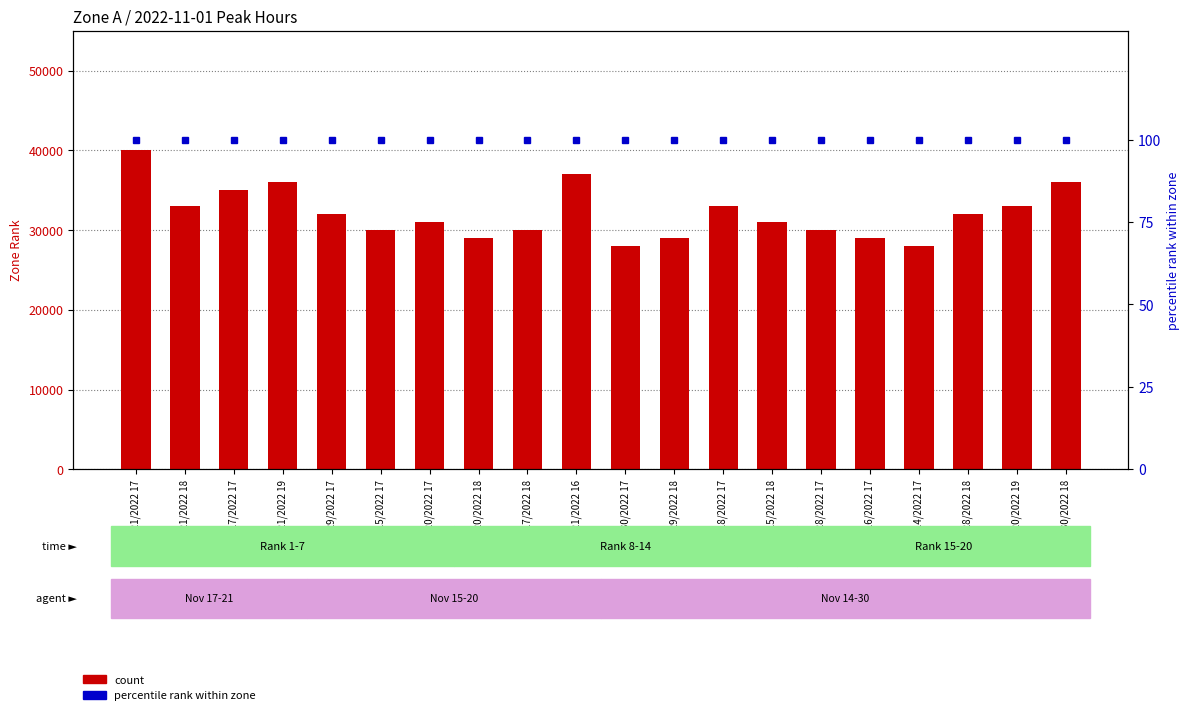

List the labels in order of count value, smallest first.

11/30/2022 17, 11/14/2022 17, 11/20/2022 18, 11/29/2022 18, 11/16/2022 17, 11/15/2022 17, 11/17/2022 18, 11/28/2022 17, 11/20/2022 17, 11/15/2022 18, 11/29/2022 17, 11/28/2022 18, 11/21/2022 18, 11/18/2022 17, 11/20/2022 19, 11/17/2022 17, 11/21/2022 19, 11/30/2022 18, 11/21/2022 16, 11/21/2022 17